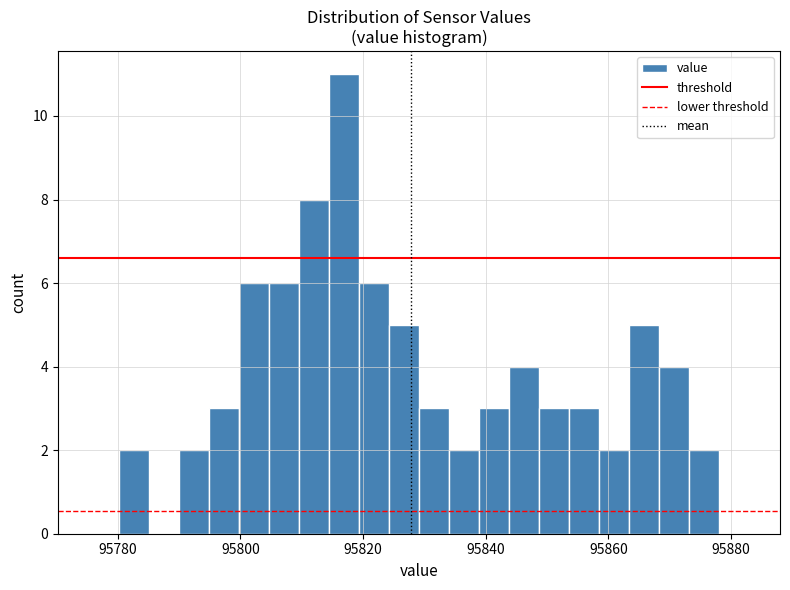

Read against the x-axis, roughly where is the centre of the tallest bar?

95816